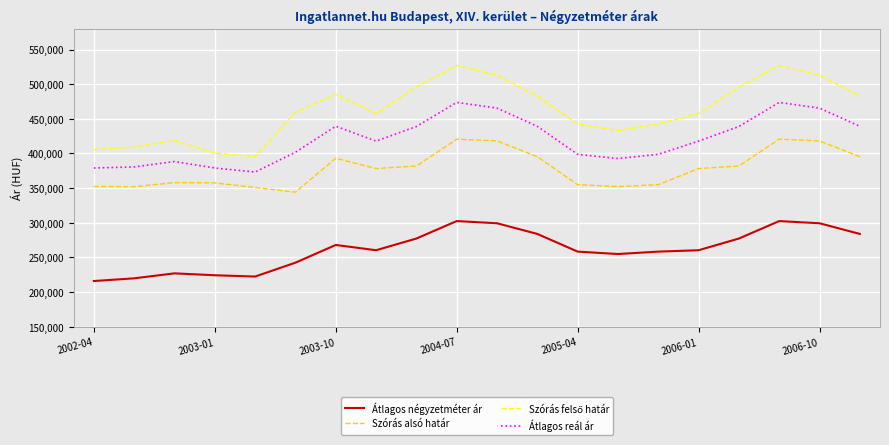

What is the smallest value displayed?

216026